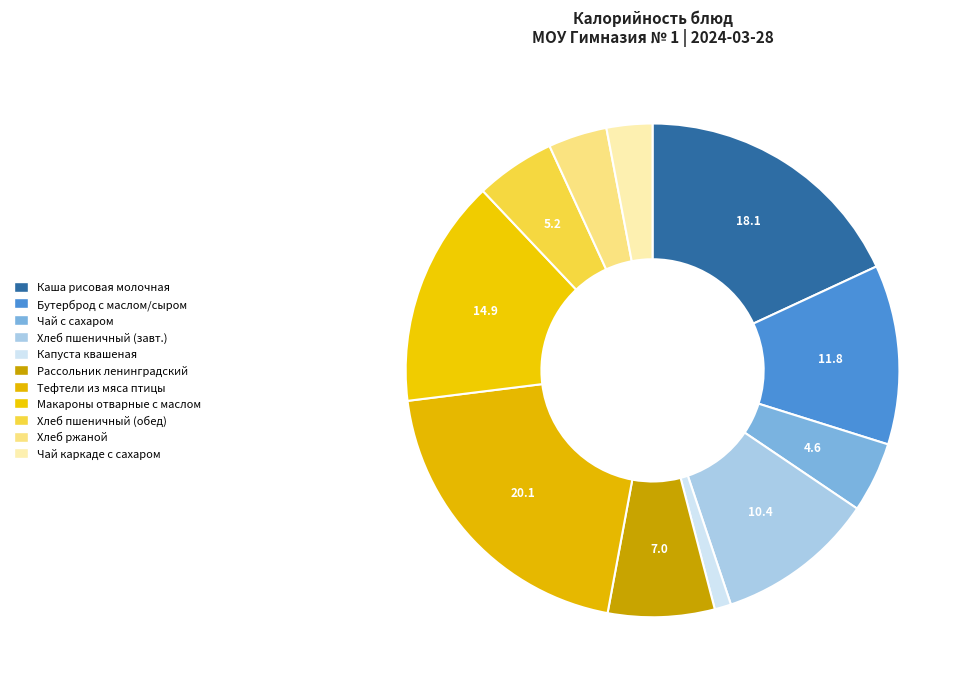

Count the number of slices in the pie.

11